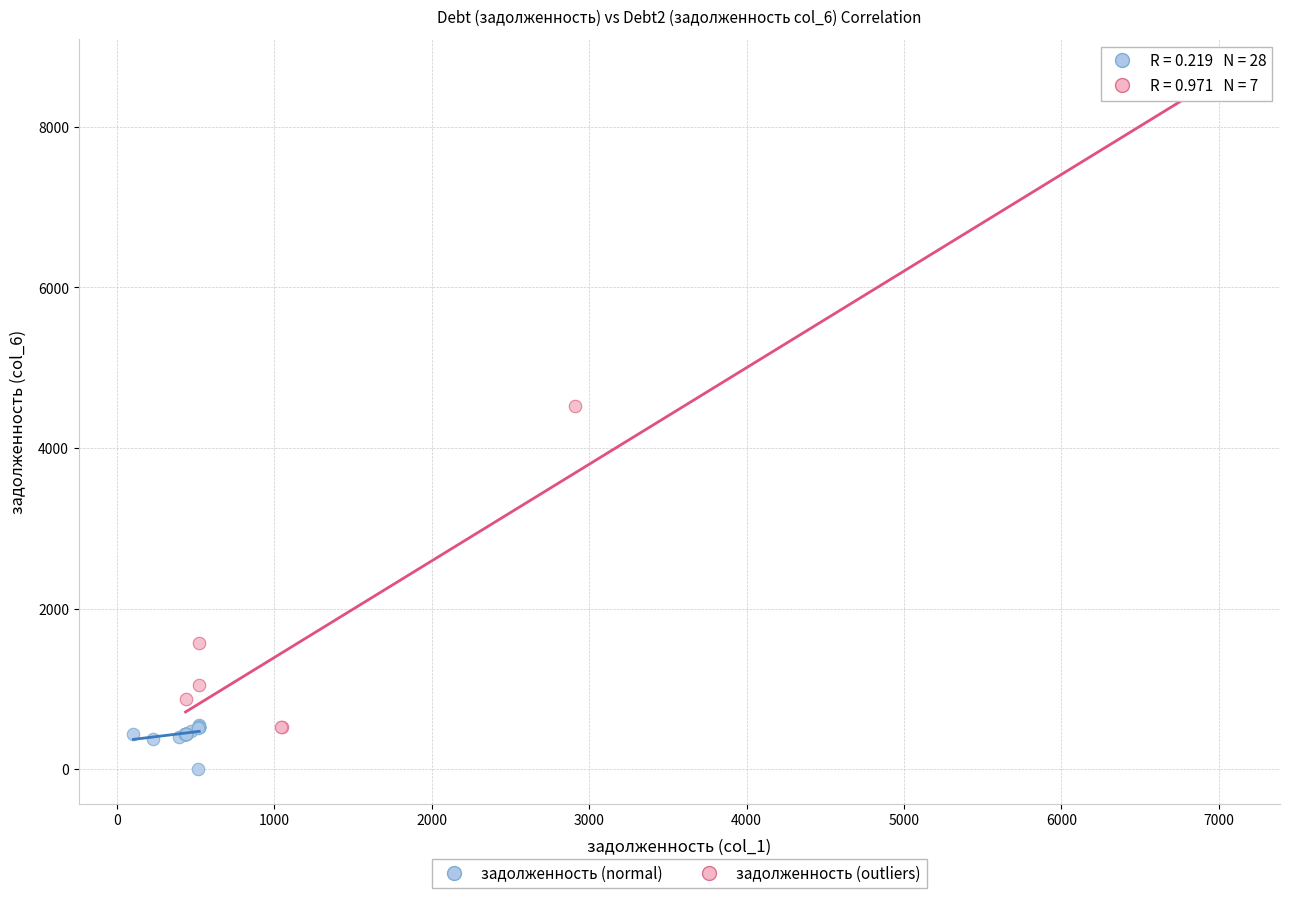

Which series contains the lowest Y value?

задолженность (normal)